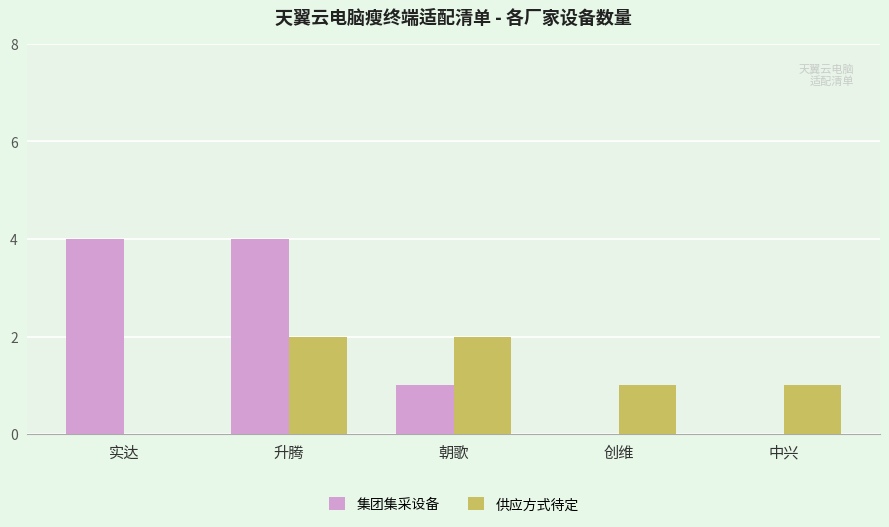

What are all the series names shown in the legend?

集团集采设备, 供应方式待定